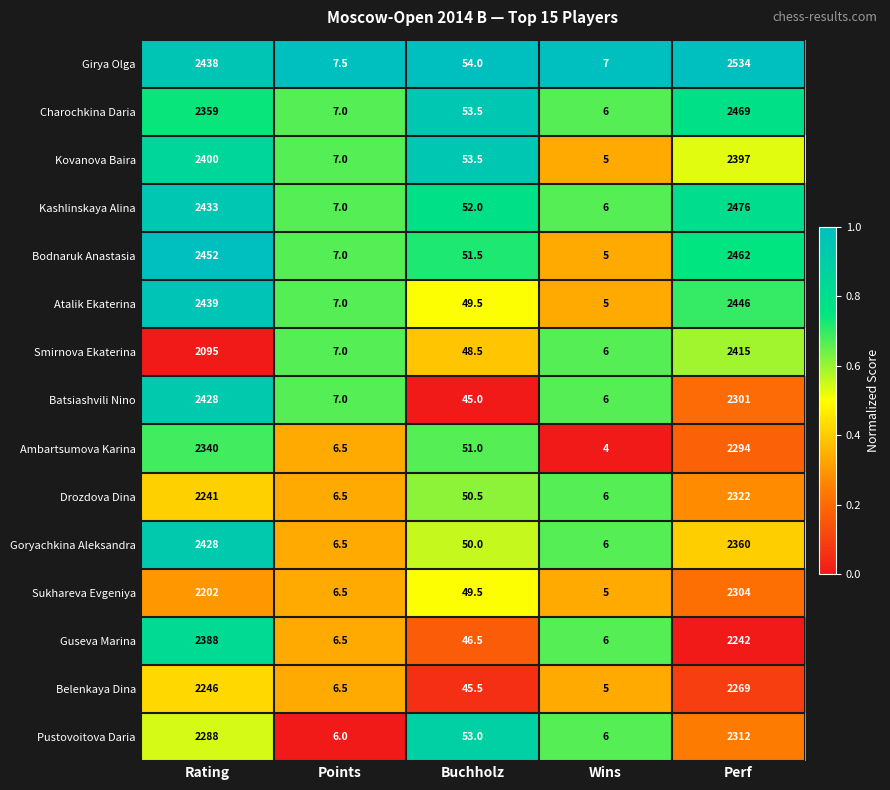

Is the value of Atalik Ekaterina at Wins greater than the value of Girya Olga at Buchholz?

No